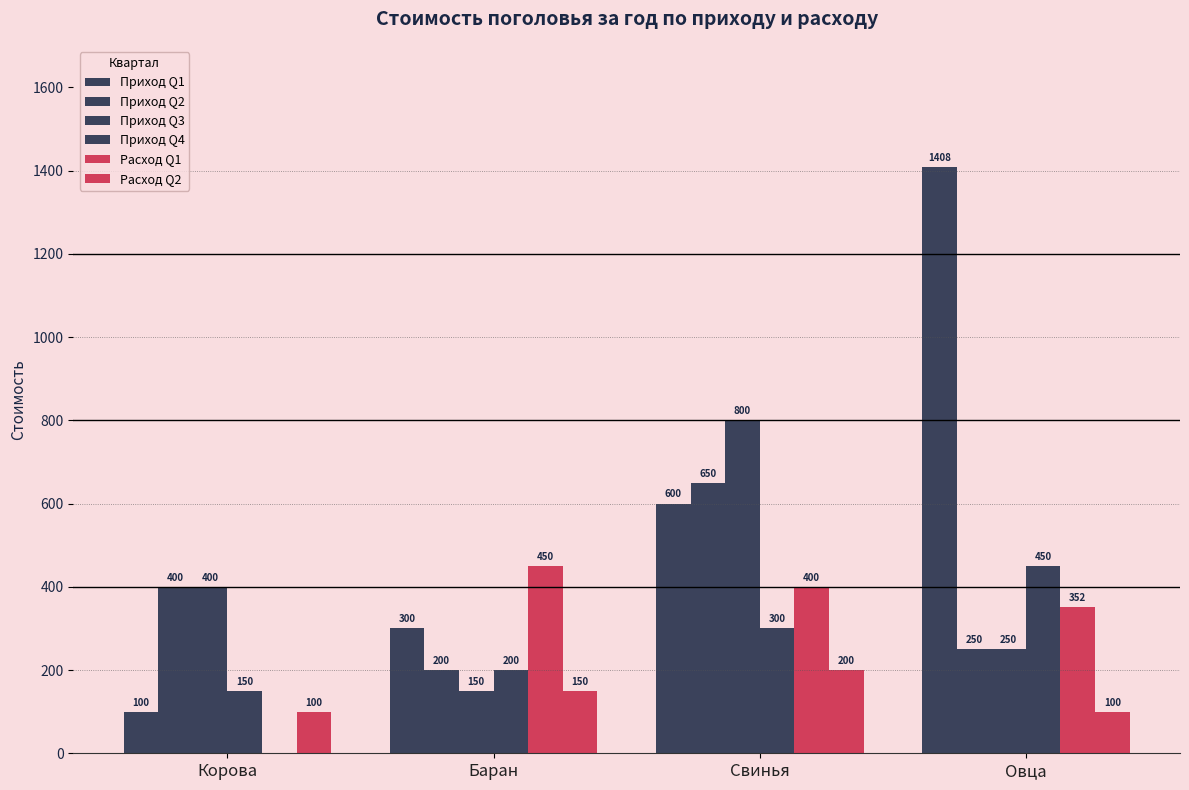

Are the bars horizontal?

No